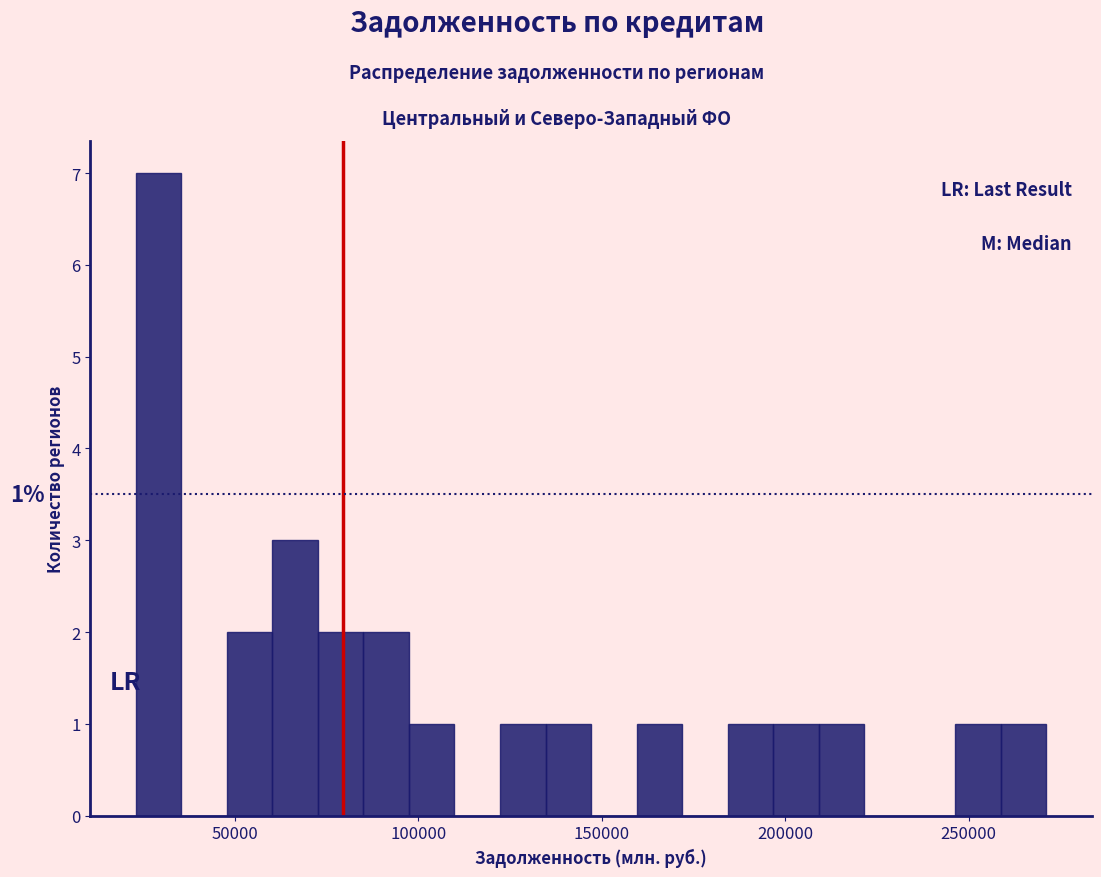

Around what value on the x-axis is the tallest bar? Give the approximate position of its centre, as read against the axis.

30000